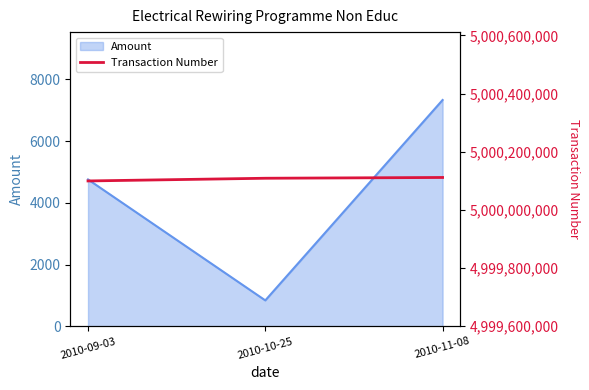

Reading left to right, transcribe all the data shown in this chart.

5000099294	5000108581	5000111262